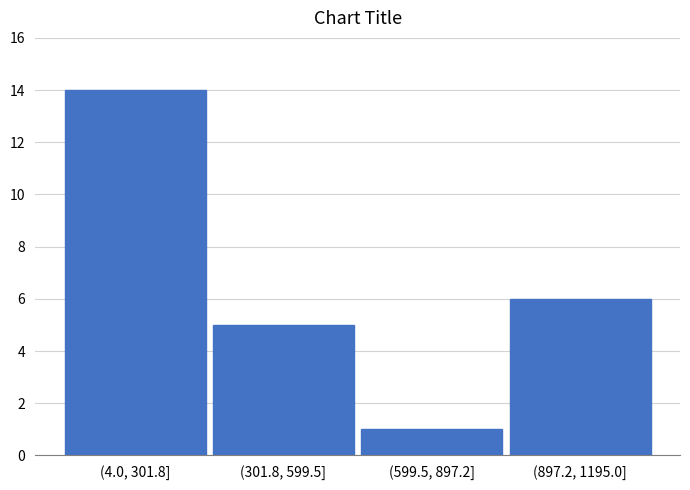

Reading right to left, what are all the values shown in this chart?

(897.2, 1195.0]=6	(599.5, 897.2]=1	(301.8, 599.5]=5	(4.0, 301.8]=14